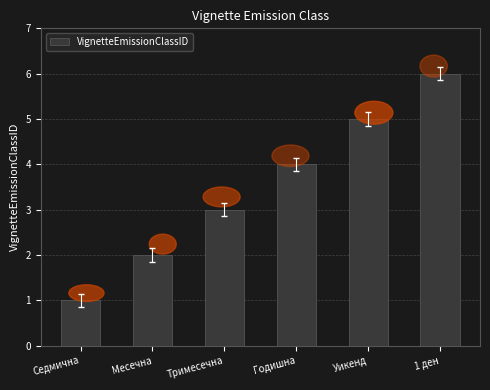

How many bars are there in total?

6